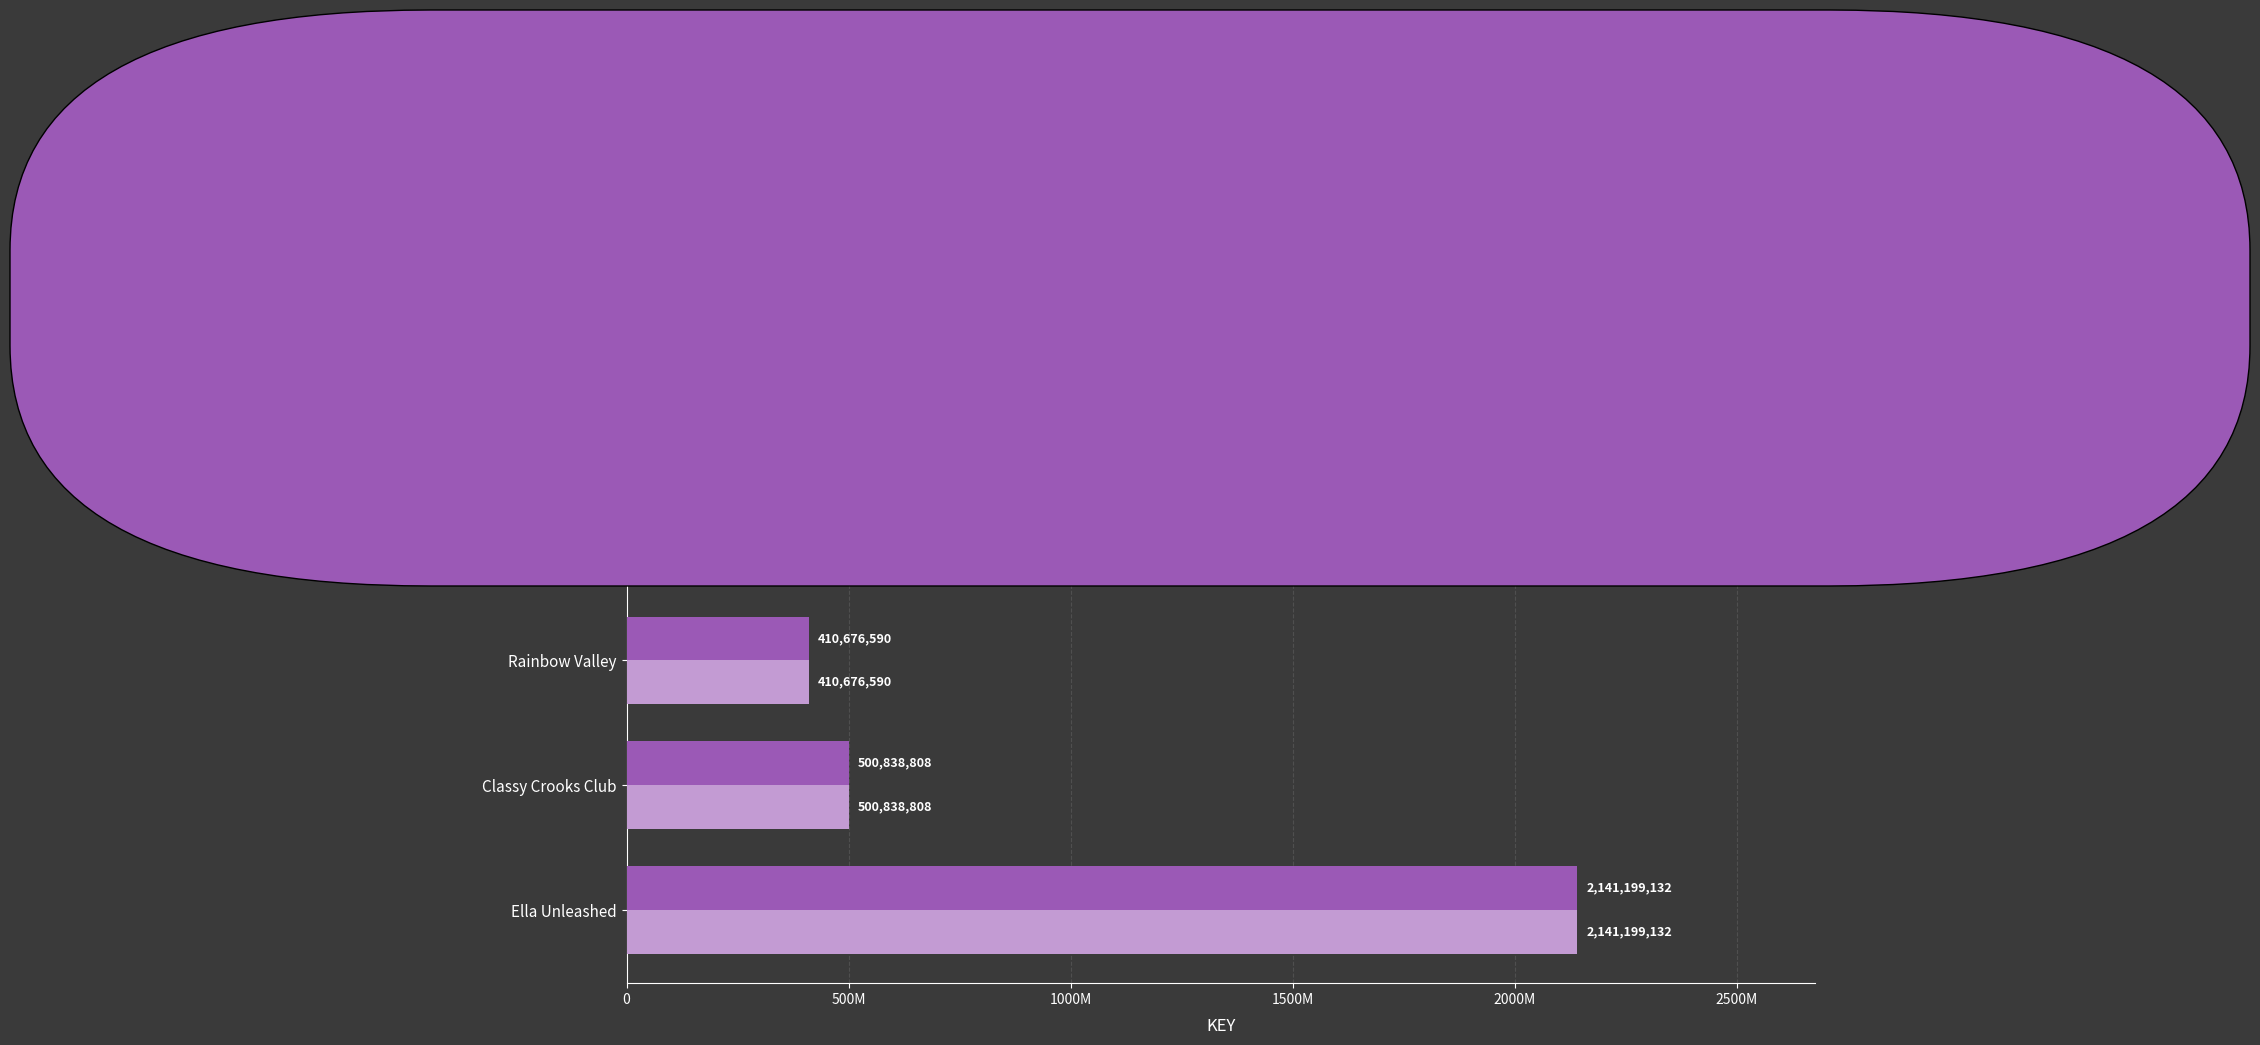

Count the number of categories in the chart.

5